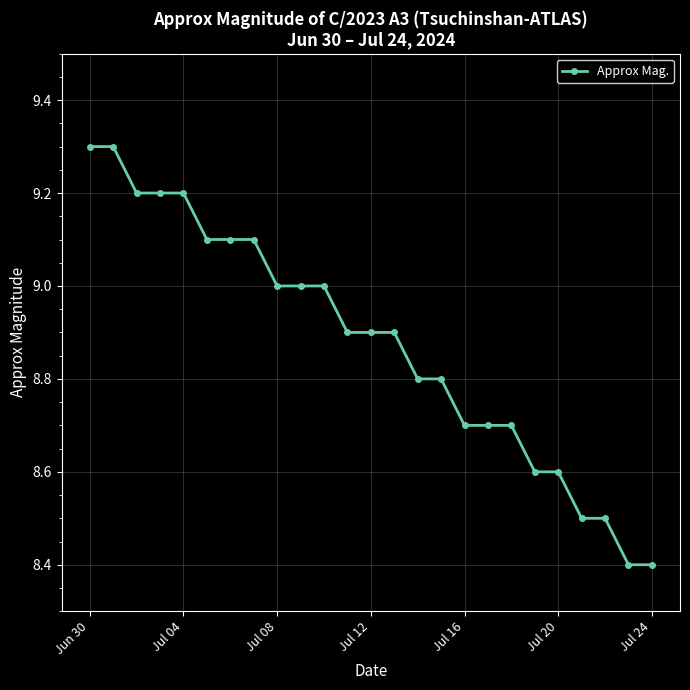

What is the value of the 15th point from the left?

8.8